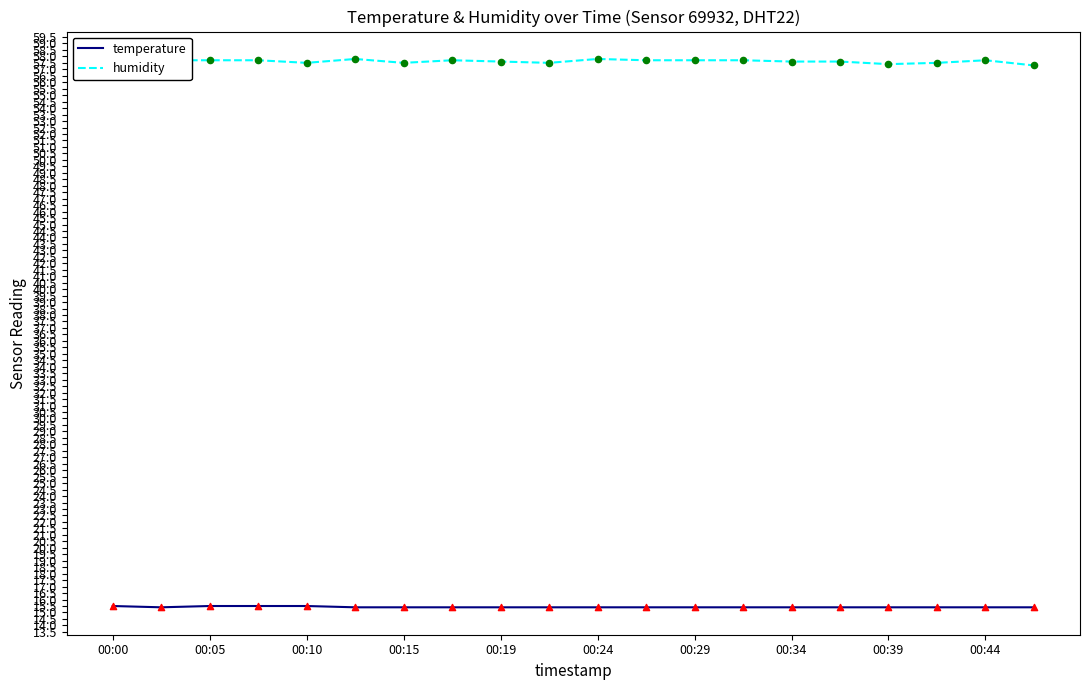

Which series has the largest total across all categories?

humidity